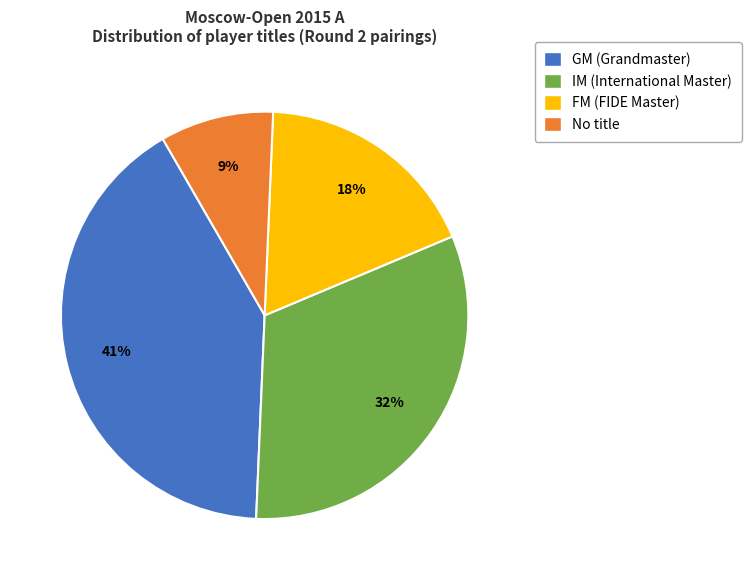

Count the number of slices in the pie.

4